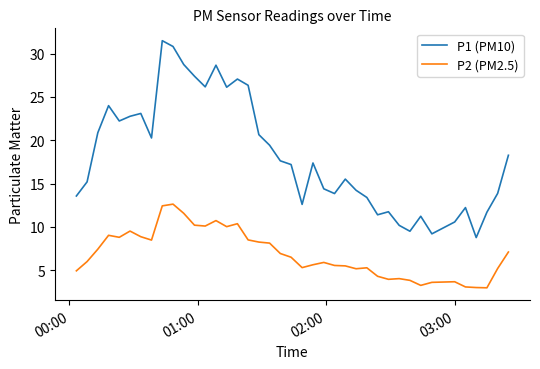

Rank the series by their average value, from lowest to highest.

P2 (PM2.5), P1 (PM10)